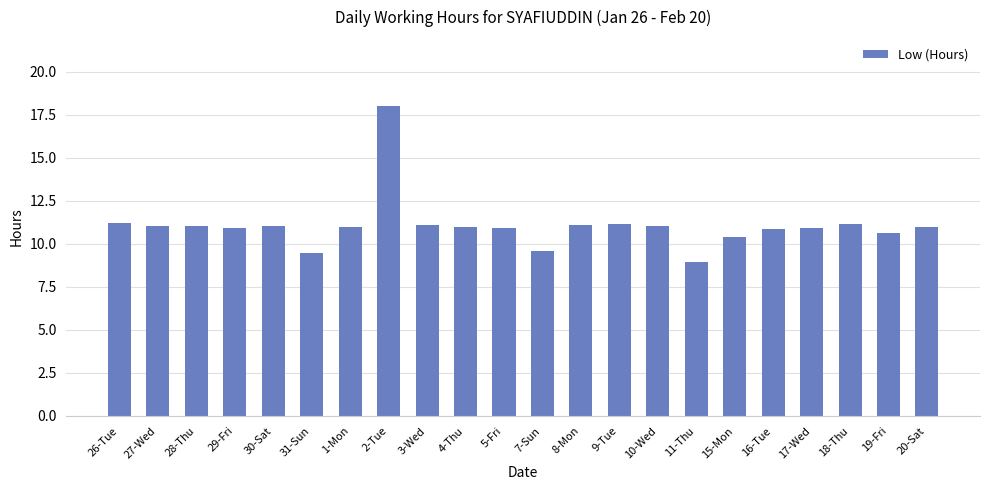

True or false: the data shows 19.5 at 16-Tue.

False